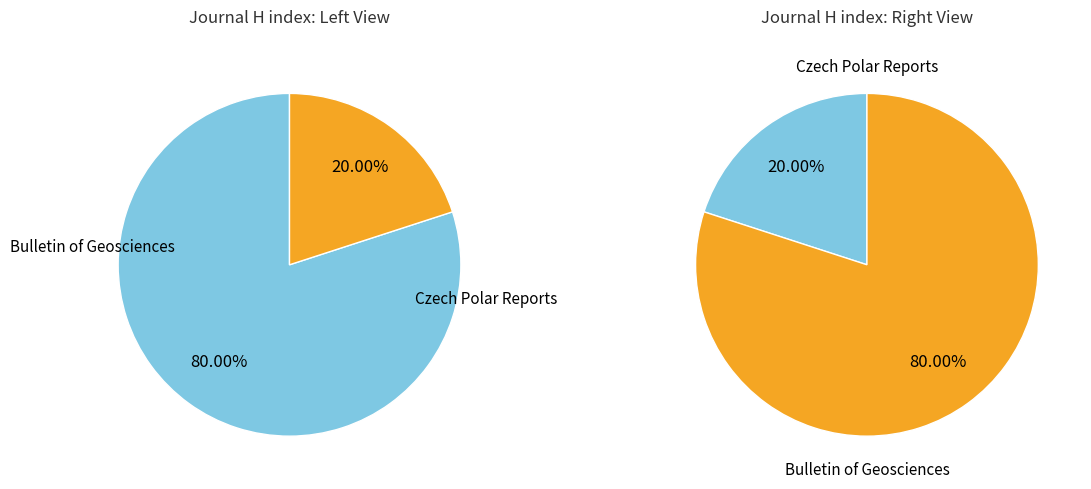

To the nearest percent, what is the average slice percentage?

50%